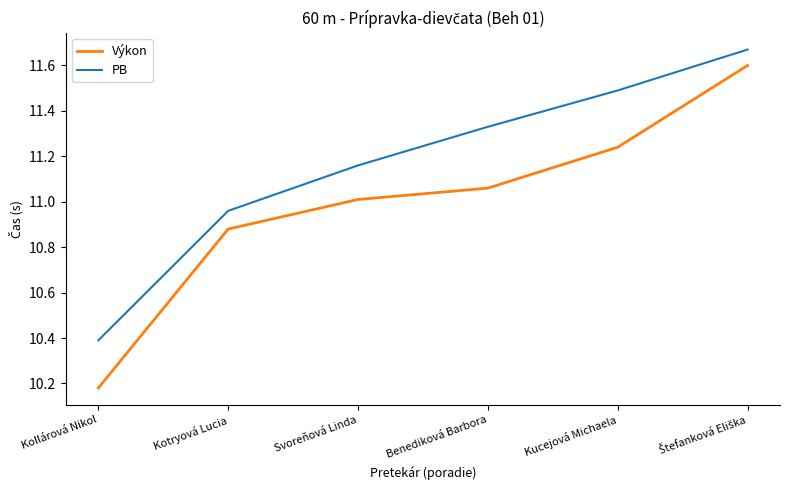

At which label does Výkon reach its minimum?

Kollárová Nikol